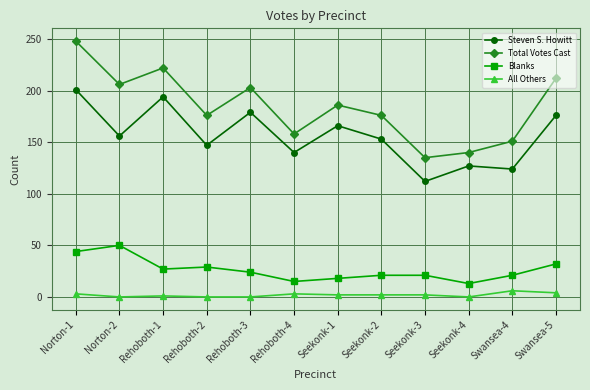

What is the difference between the second highest and second lowest values in the Steven S. Howitt series?

70